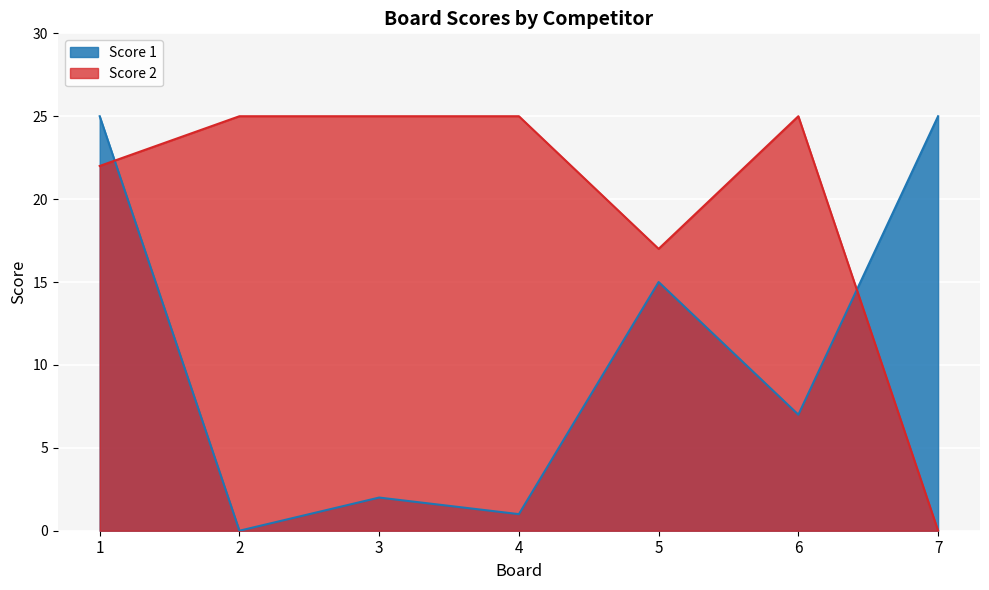

Which series has the widest spread of values?

Score 1